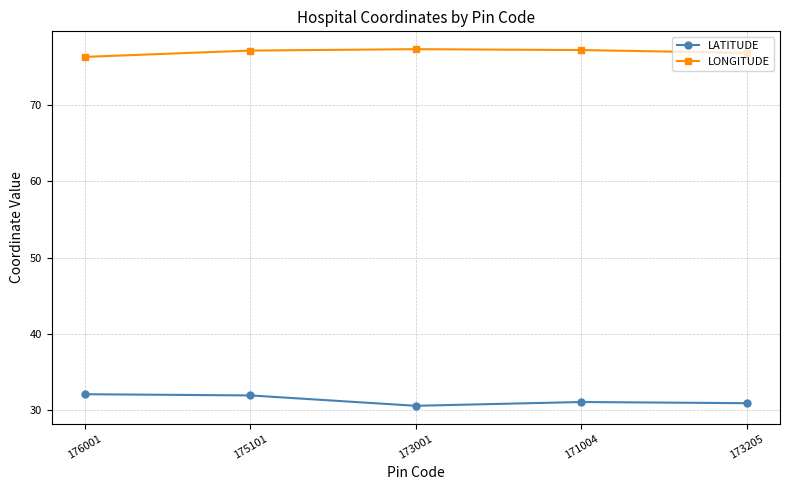

What is the average value of the LONGITUDE series?

76.9